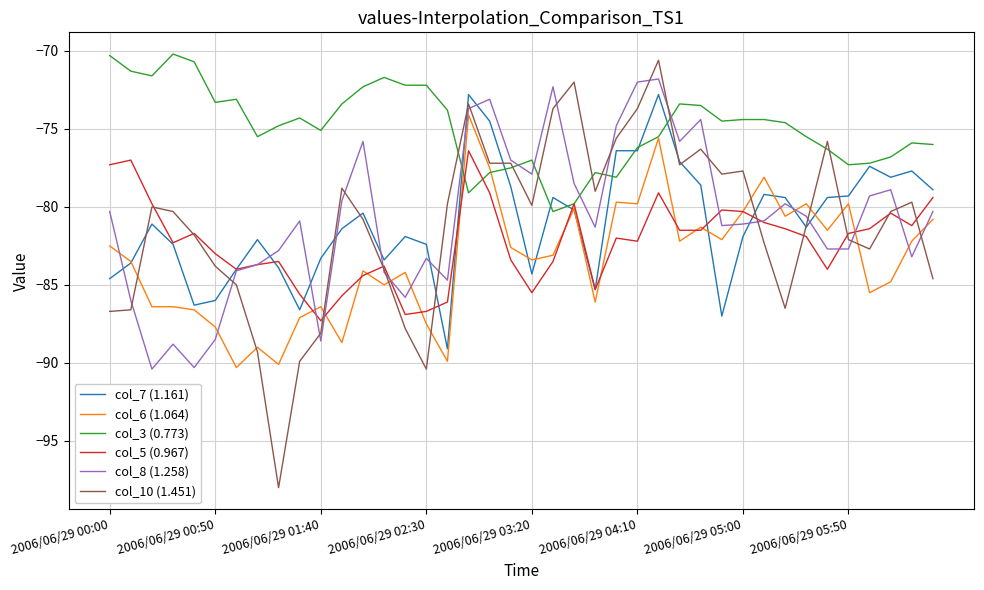

Which series has the widest spread of values?

col_10 (1.451)